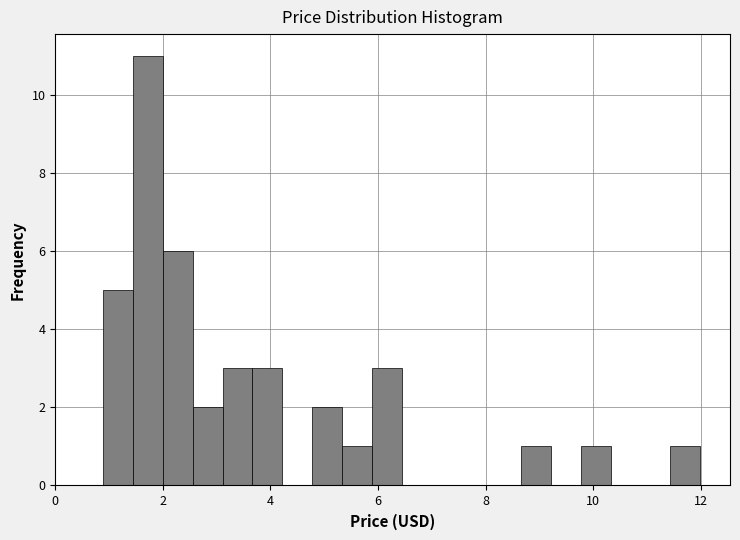

Read against the x-axis, roughly where is the centre of the tallest bar?

1.8